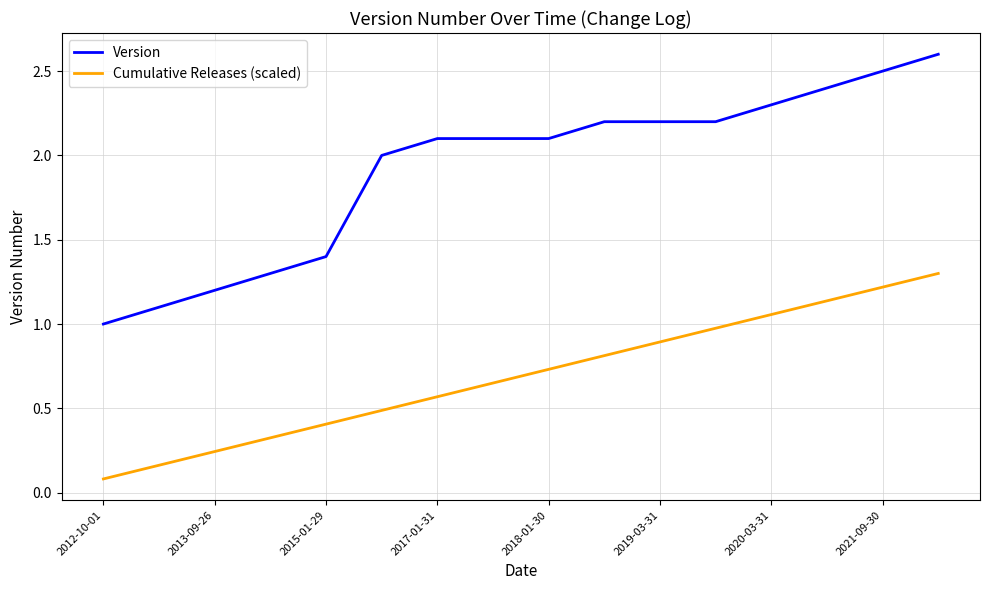

True or false: Version and Cumulative Releases (scaled) intersect in this chart.

False